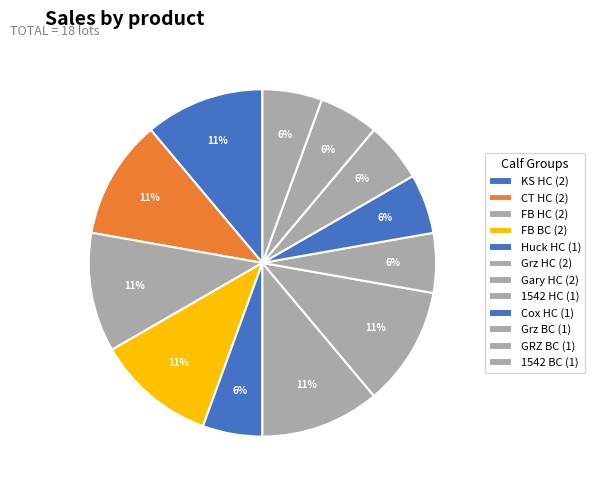

What percentage is NOT represented by Gary HC?

88.9%